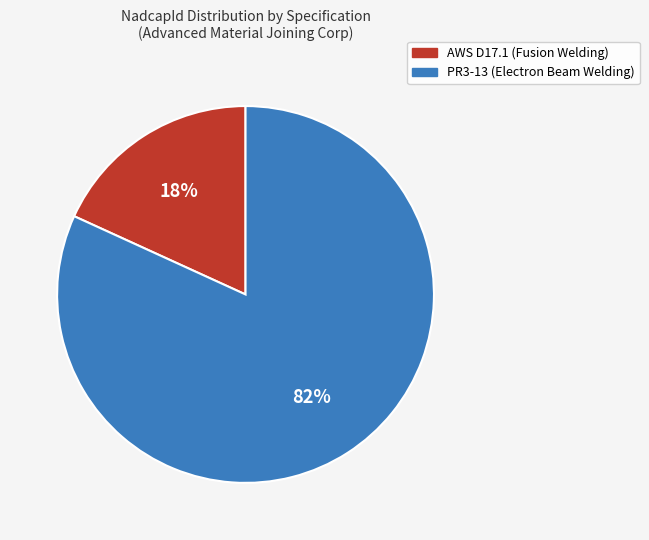

What percentage is the AWS D17.1 (Fusion Welding) slice, to the nearest percent?

18%